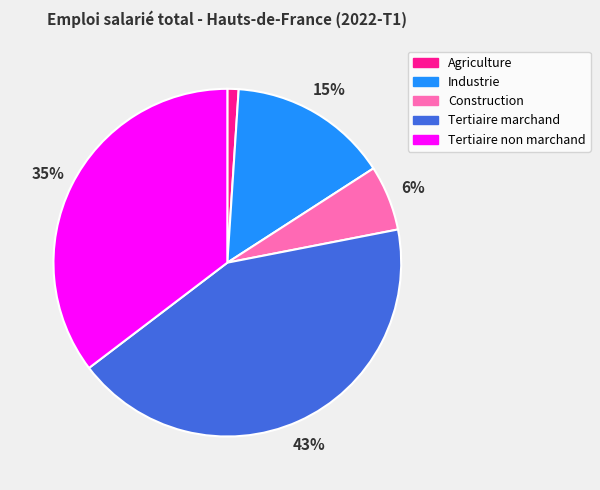

What percentage is the Construction slice, to the nearest percent?

6%